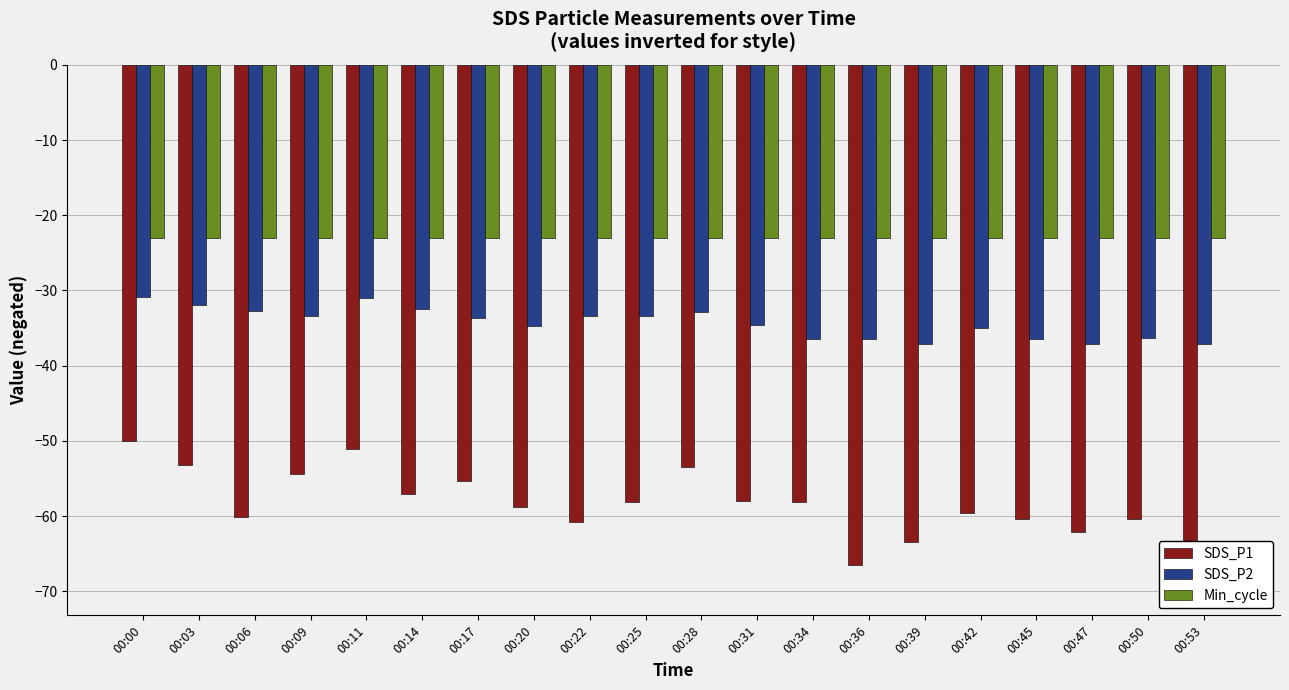

Which series has the largest total across all categories?

Min_cycle